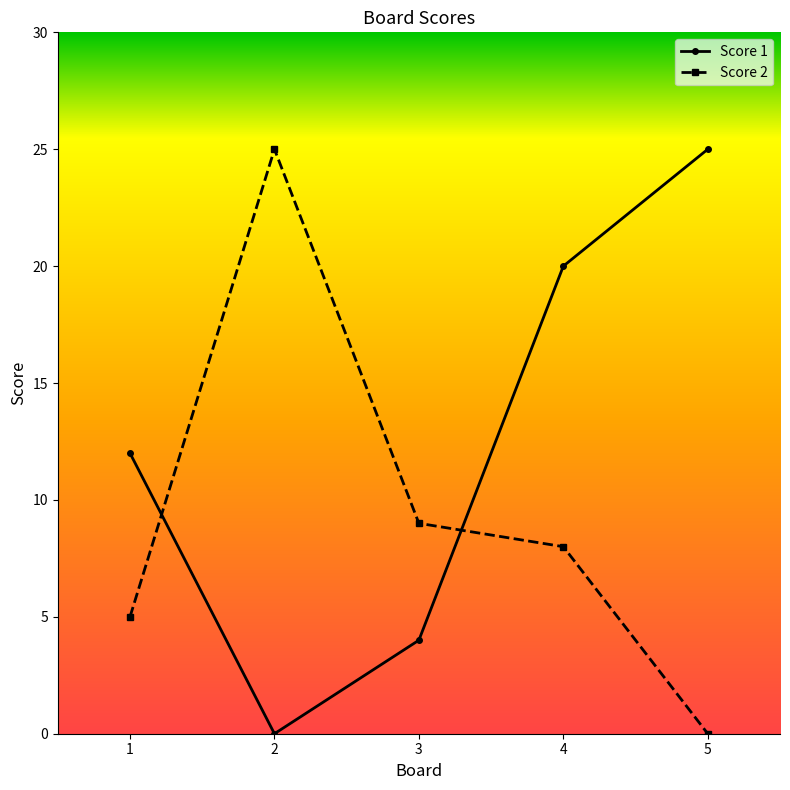

List the labels in order of Score 1 value, smallest first.

2, 3, 1, 4, 5